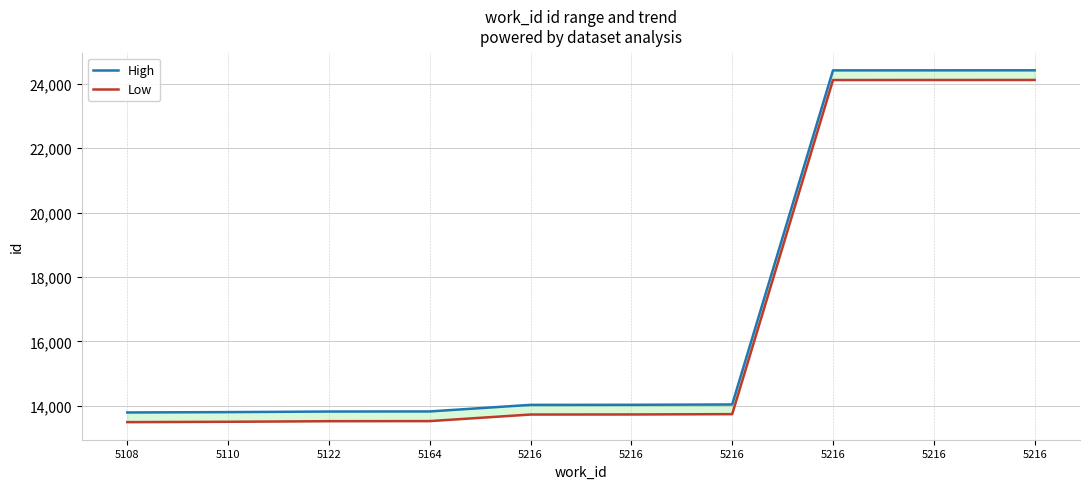

Reading right to left, list all the values displayed in this chart.

High: 5216=24415	5216=24414	5216=24413	5216=14043	5216=14033	5216=14031	5164=13827	5122=13824	5110=13806	5108=13795
Low: 5216=24115	5216=24114	5216=24113	5216=13743	5216=13733	5216=13731	5164=13527	5122=13524	5110=13506	5108=13495